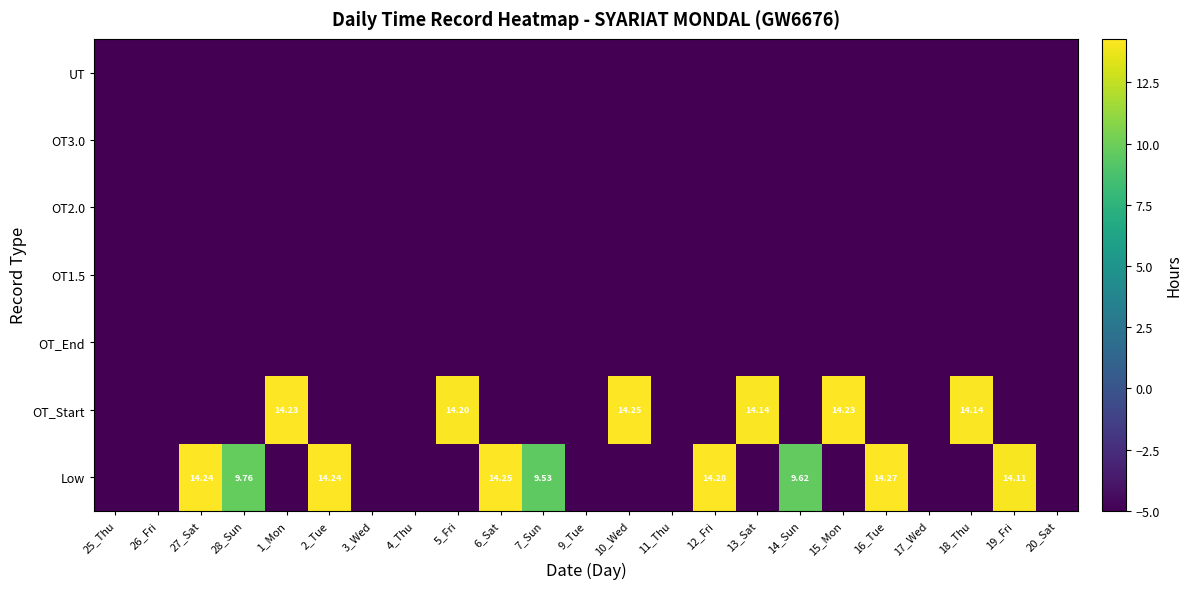

How many values in OT_Start are below zero?

17